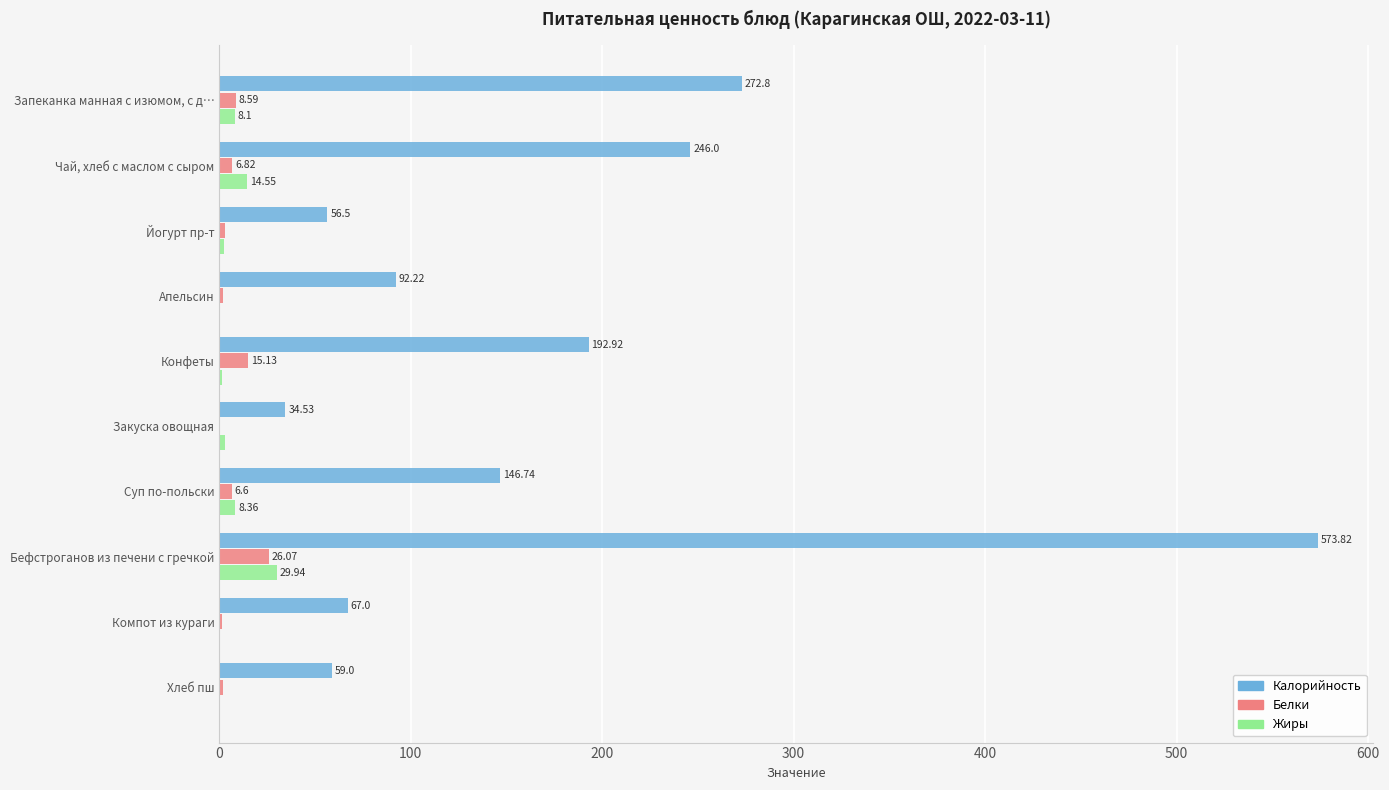

What is the sum of all Калорийность values?

1741.5